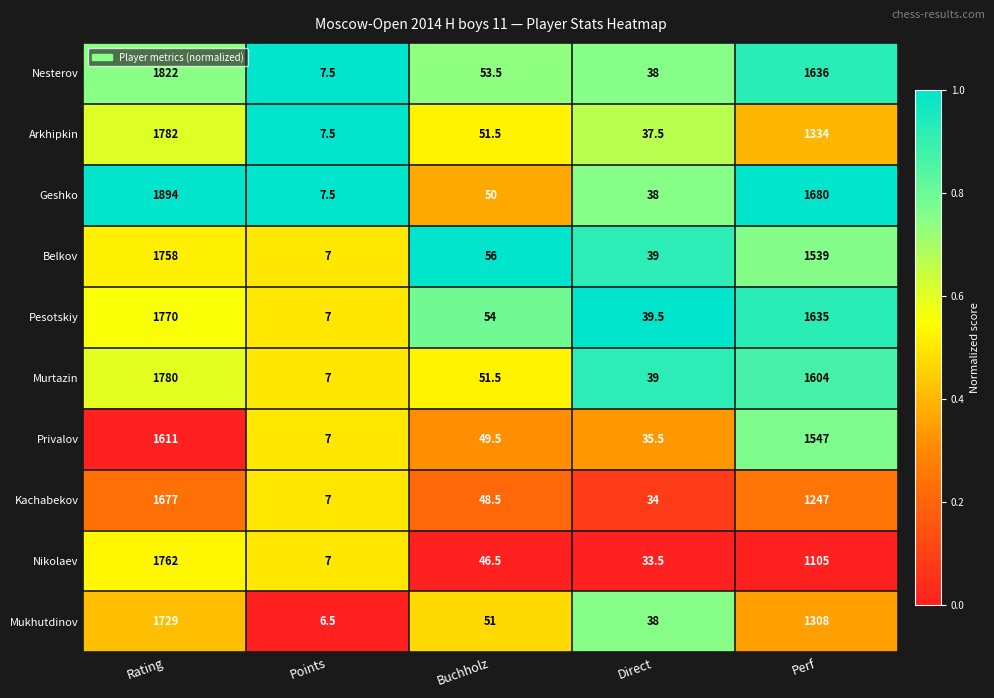

What is the difference between the second highest and second lowest values in the Geshko series?

1642.0